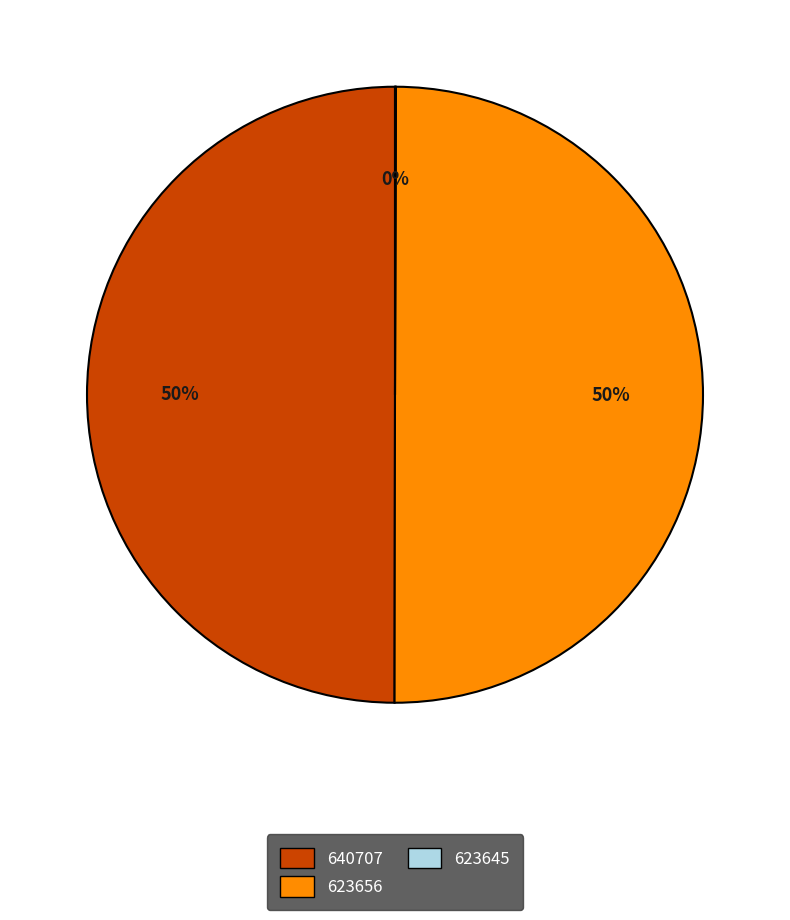

Do 640707 and 623656 together represent more than half of the pie?

Yes